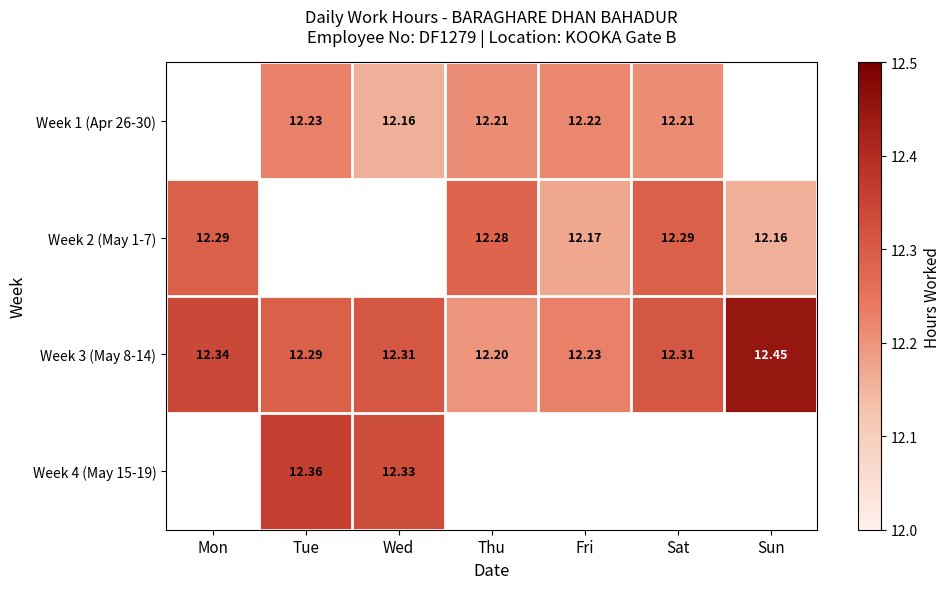

The value of Week 1 (Apr 26-30) at Tue is 12.2. True or false?

True